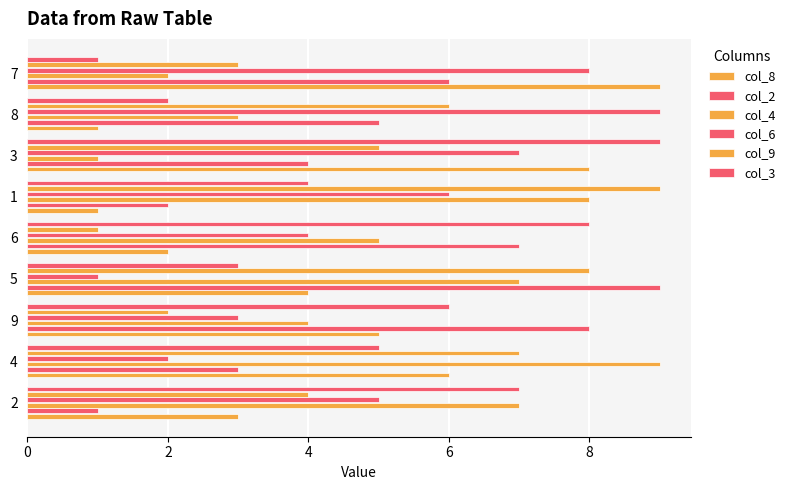

How many categories are shown in the chart?

9